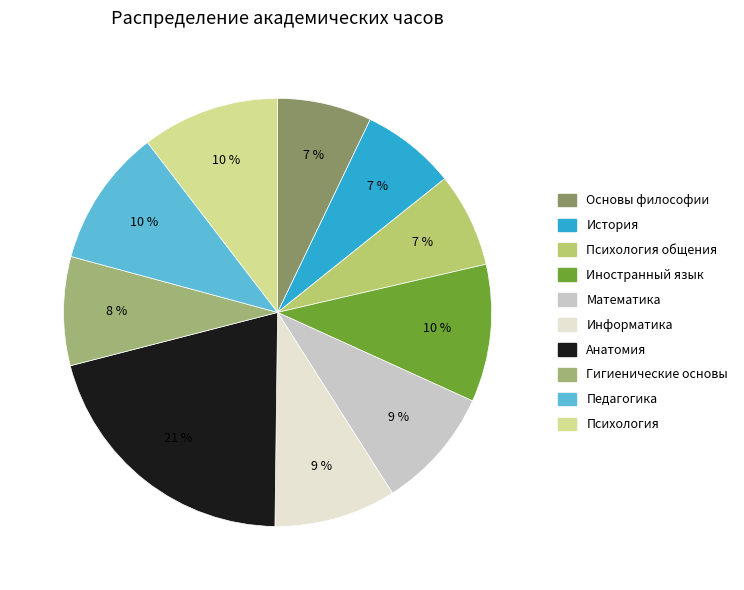

Count the number of slices in the pie.

10